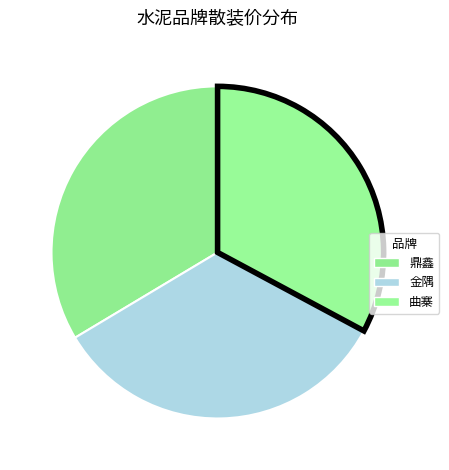

Which category has the biggest portion of the pie?

鼎鑫